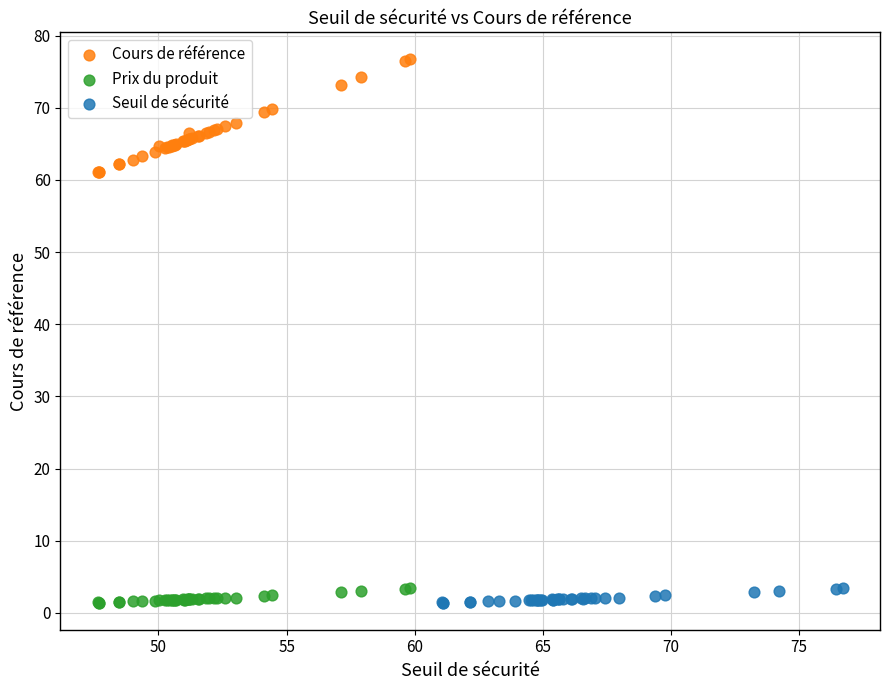

Which series has the largest Y range (max minus min)?

Cours de référence